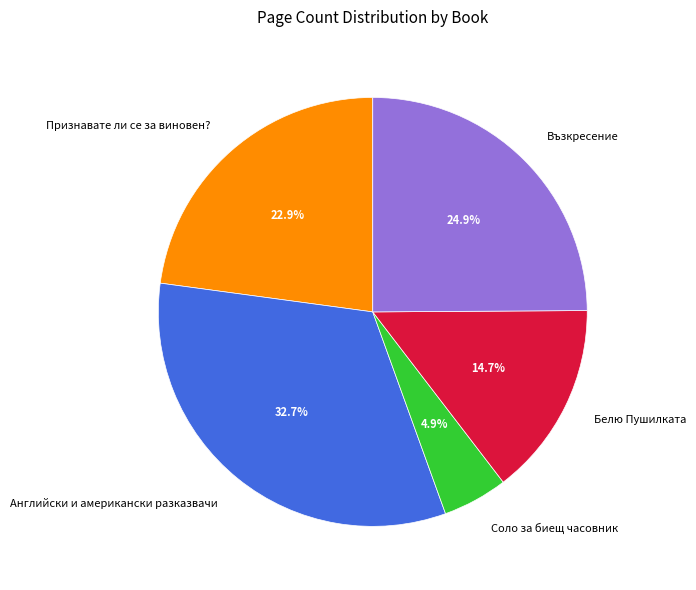

To the nearest percent, what portion does Белю Пушилката represent?

15%